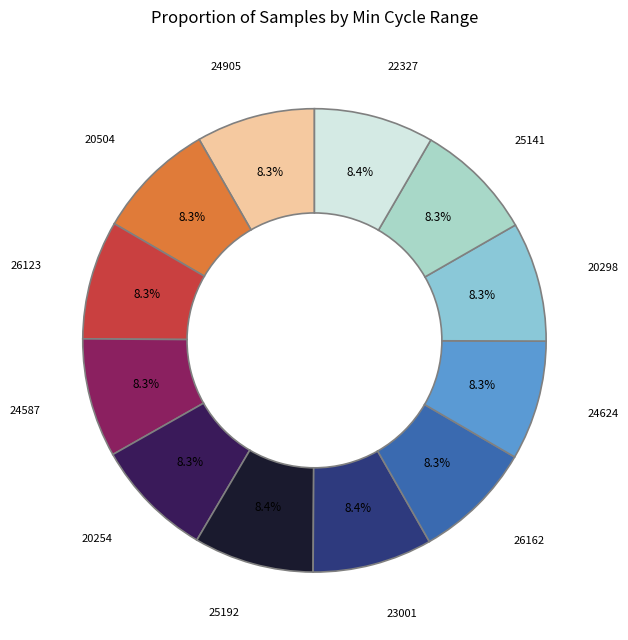

How many slices are in this pie chart?

12